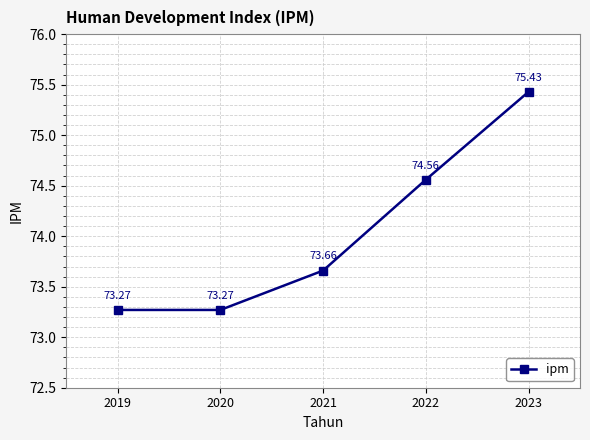

Reading left to right, list all the values displayed in this chart.

73.3	73.3	73.7	74.6	75.4